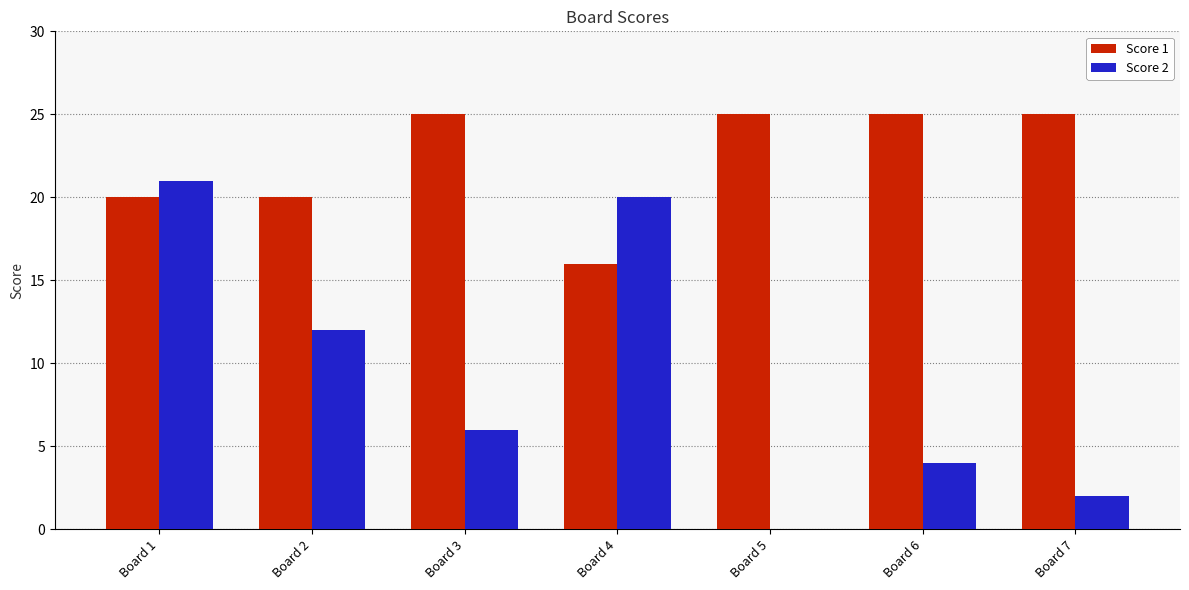

What is the spread (max minus min) of values at Board 1?

1